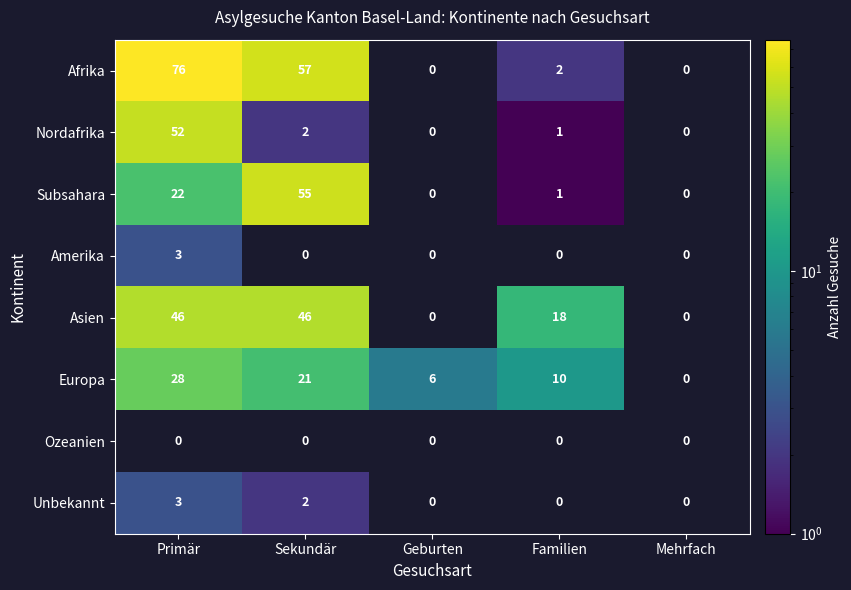

Is it true that Asien equals 46 at Primär?

True